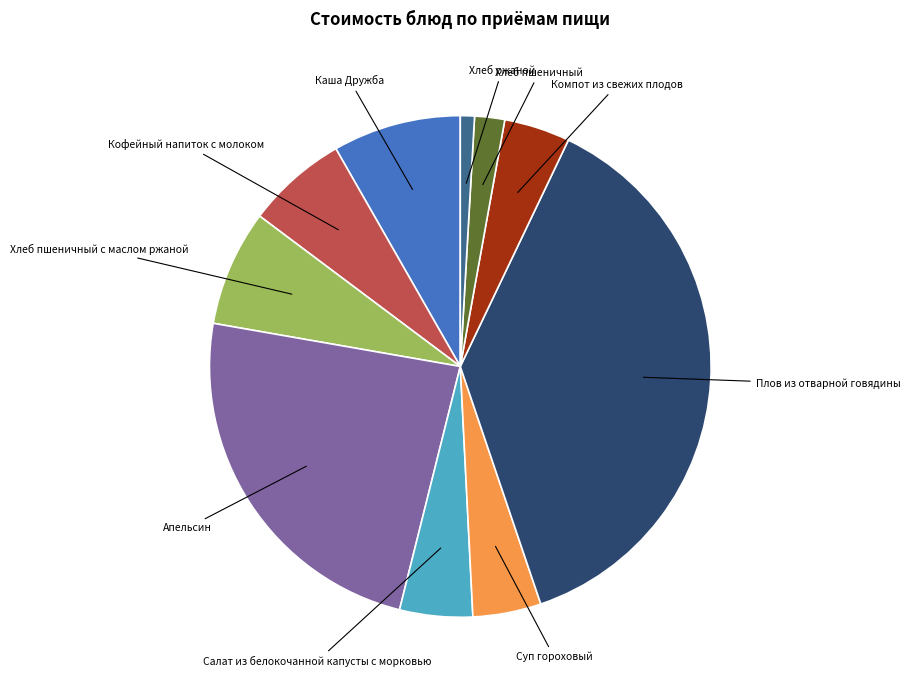

Is there a majority slice in this chart?

No